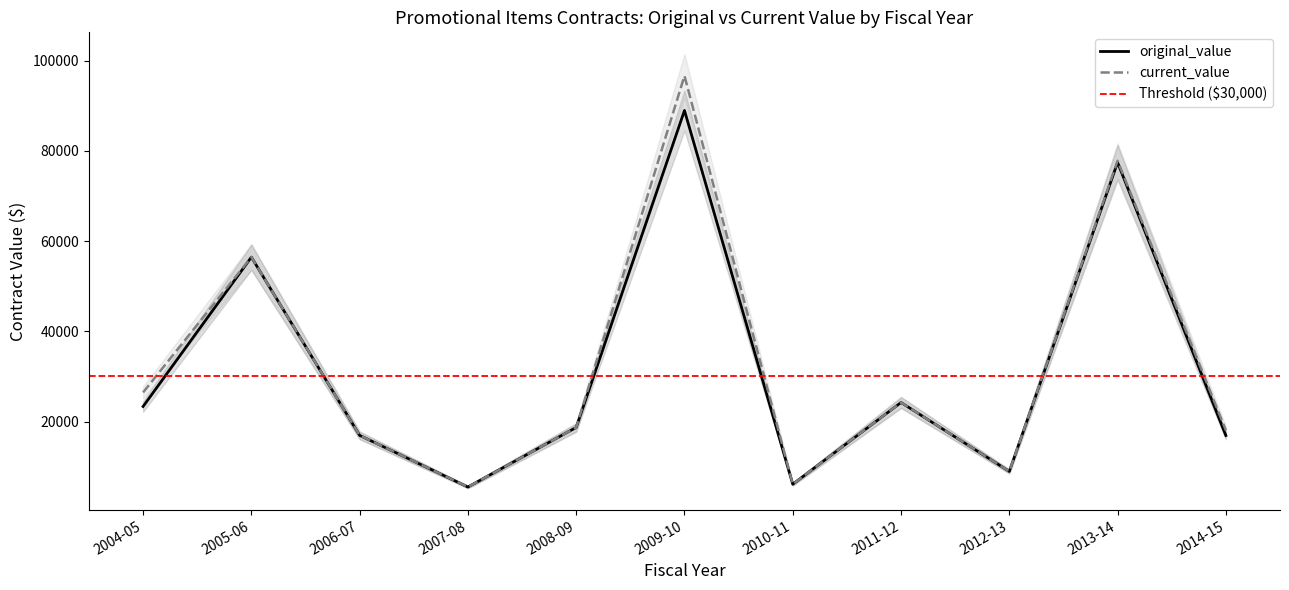

What position from the right is 2004-05?

11